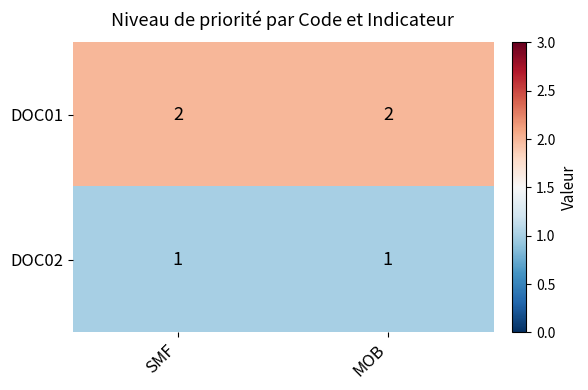

Reading left to right, transcribe all the data shown in this chart.

DOC01: 2	2
DOC02: 1	1